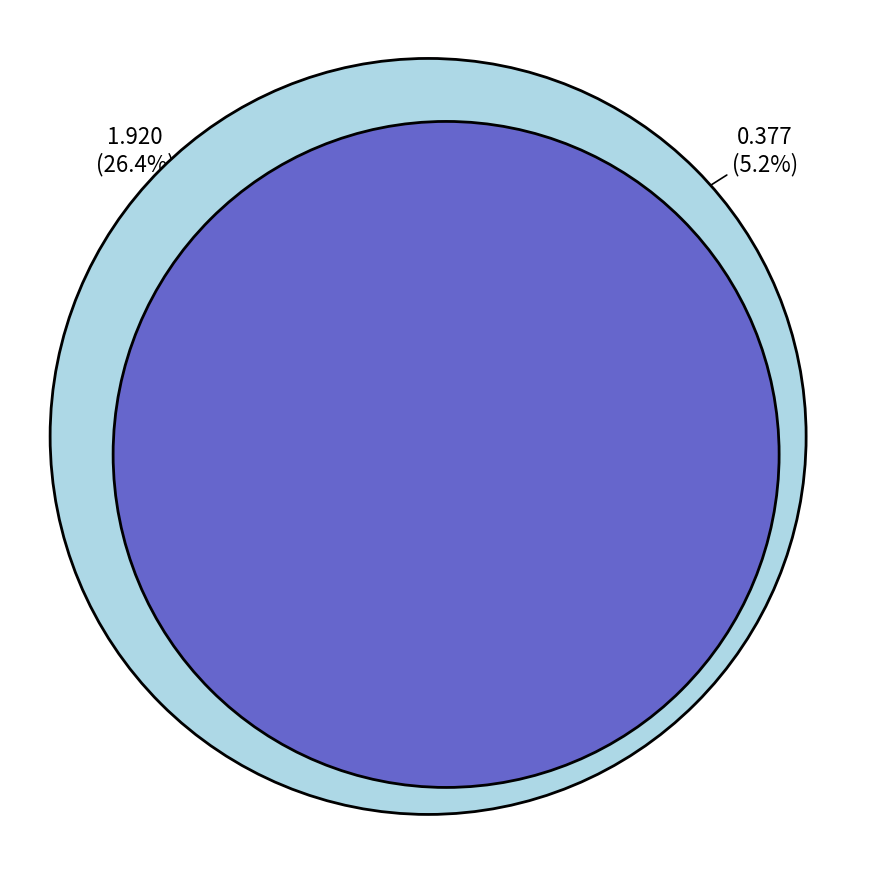

Is there any slice that represents more than half of the pie?

No